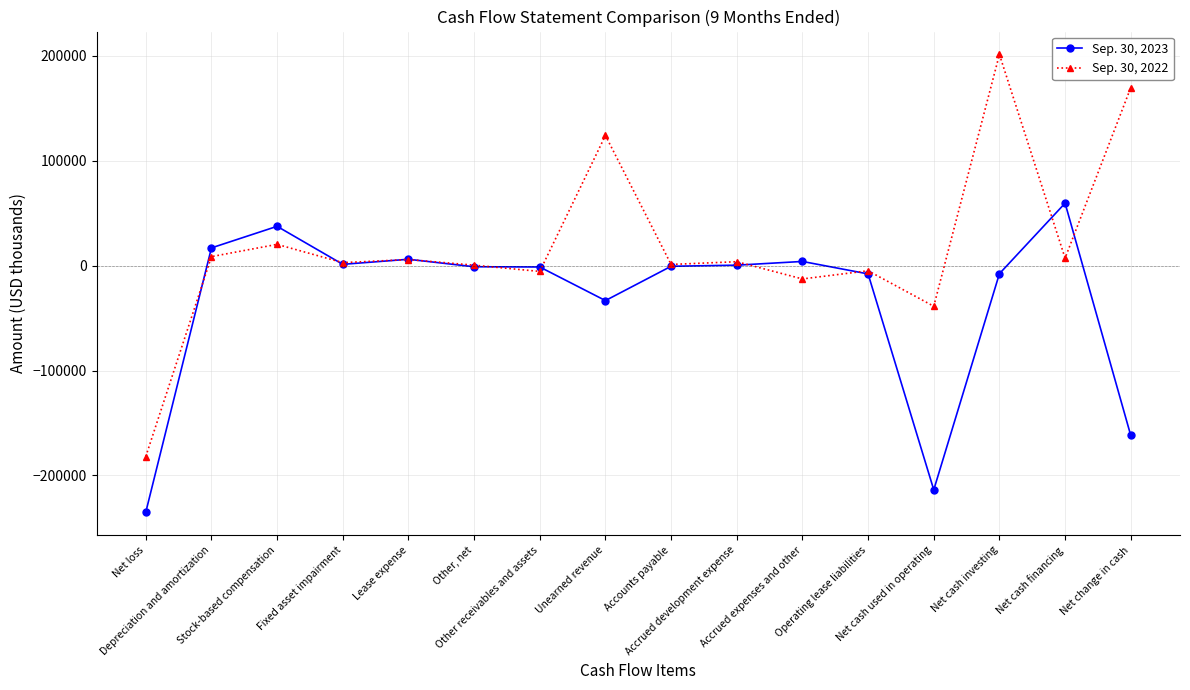

Read the Sep. 30, 2022 value at Other receivables and assets.

-5574